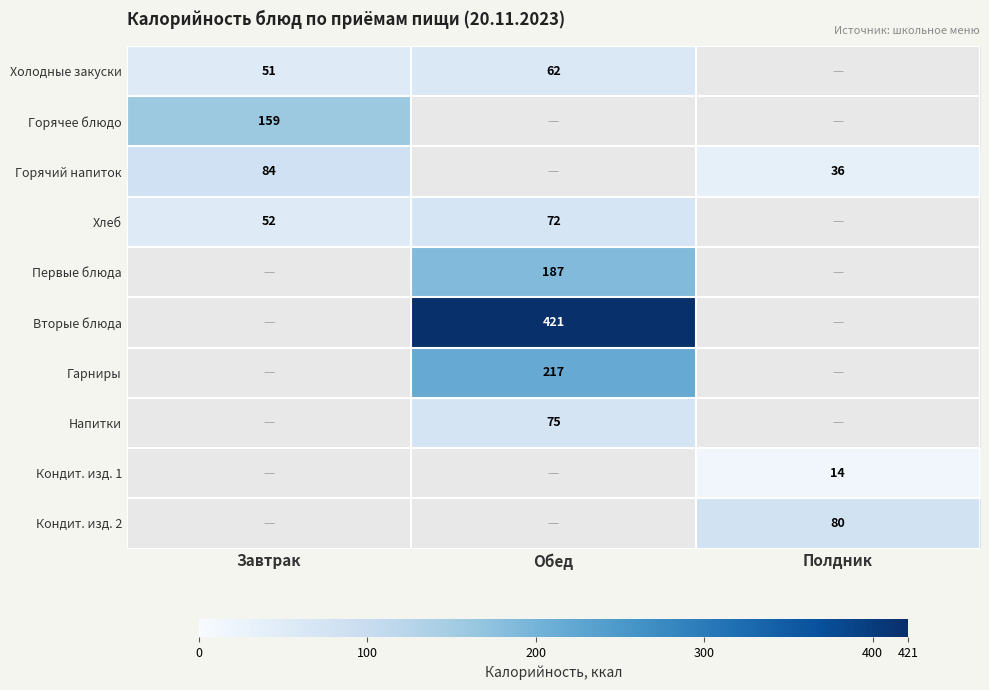

Is it true that Первые блюда equals 90 at Обед?

False